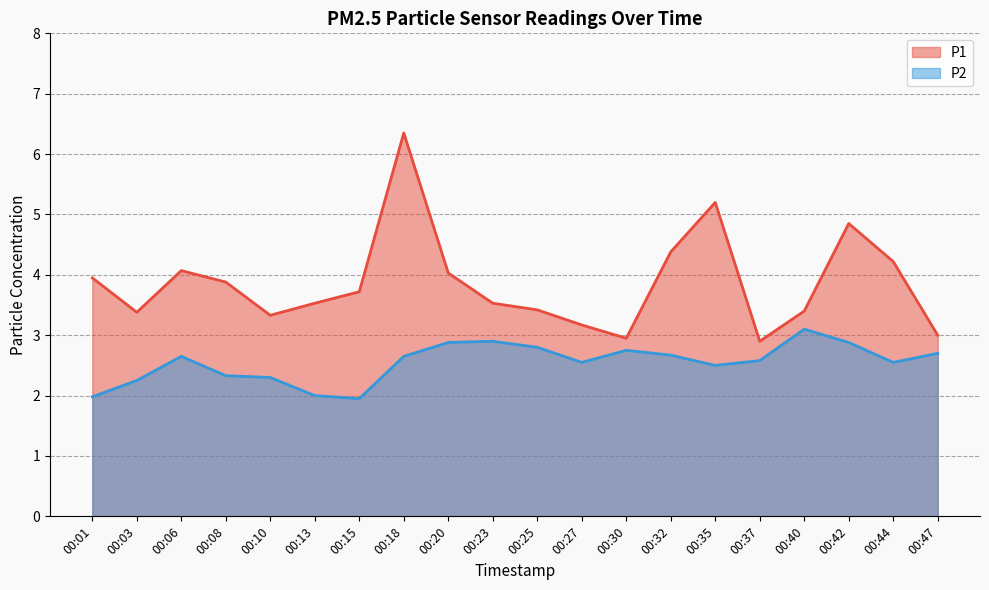

The P2 series shows 1.3 at 00:20. True or false?

False